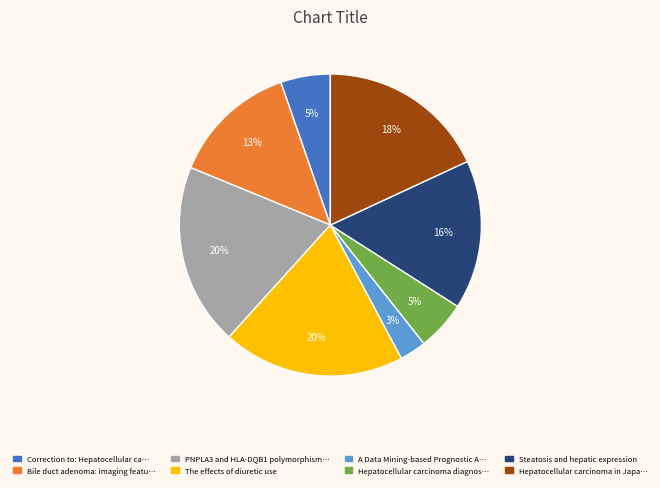

Is there a majority slice in this chart?

No